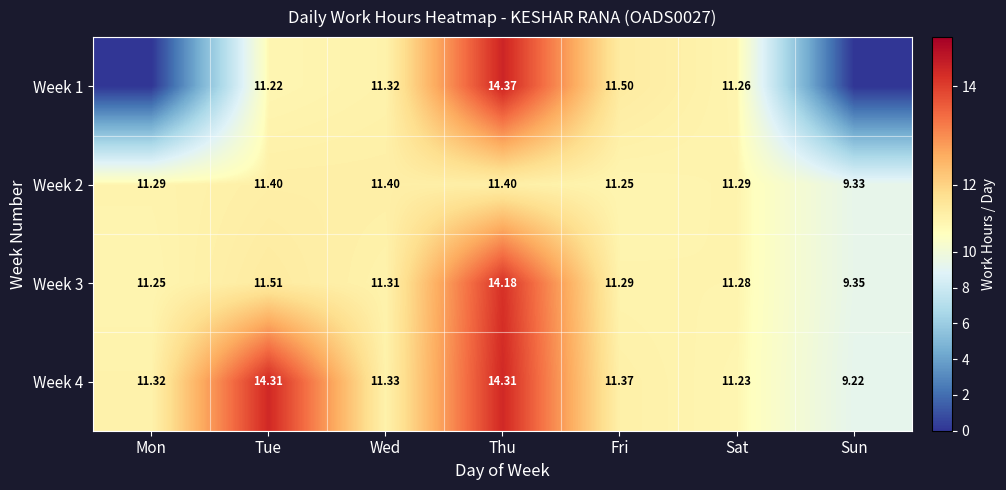

Rank the series at Sat from highest to lowest value.

Week 2, Week 3, Week 1, Week 4